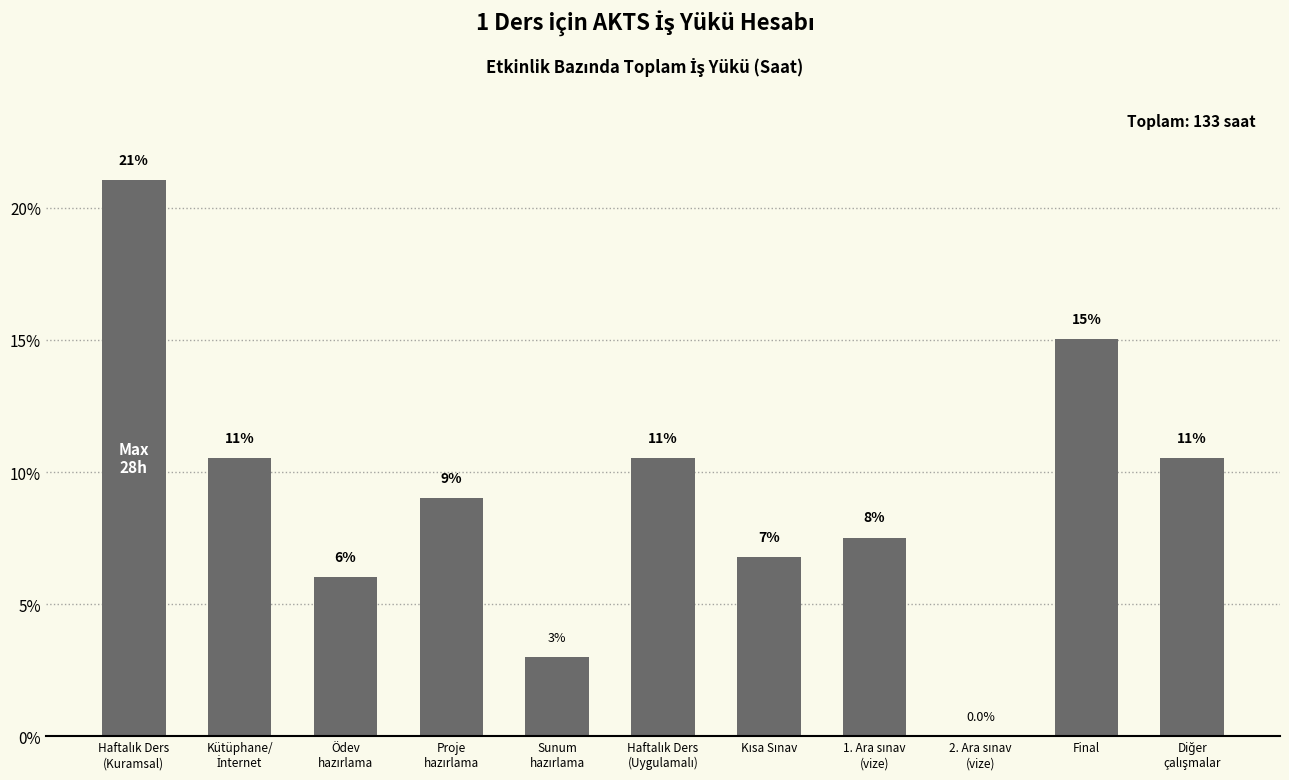

What is the maximum value shown in the chart?

21.1